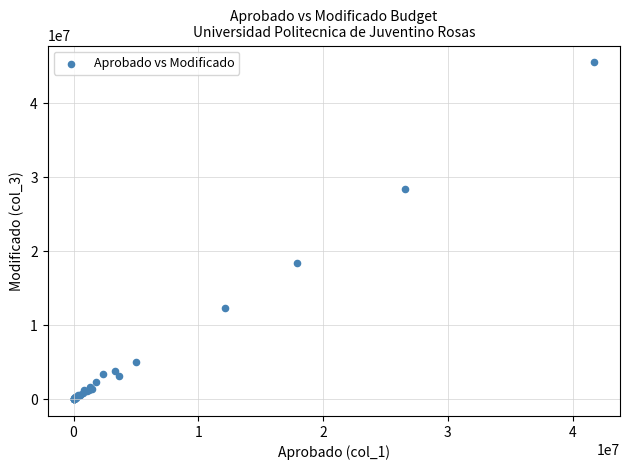

What Y value in the scatter plot is closest to 22765896?

18365330.0